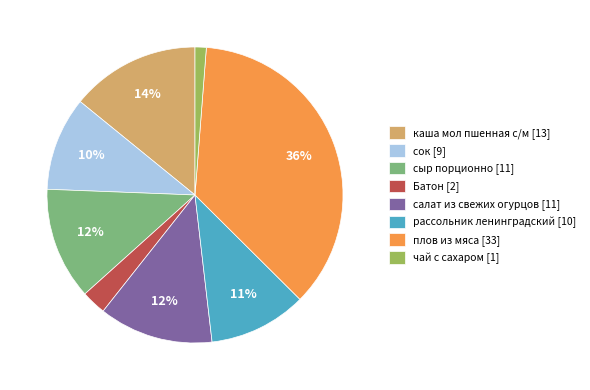

Is there any slice that represents more than half of the pie?

No